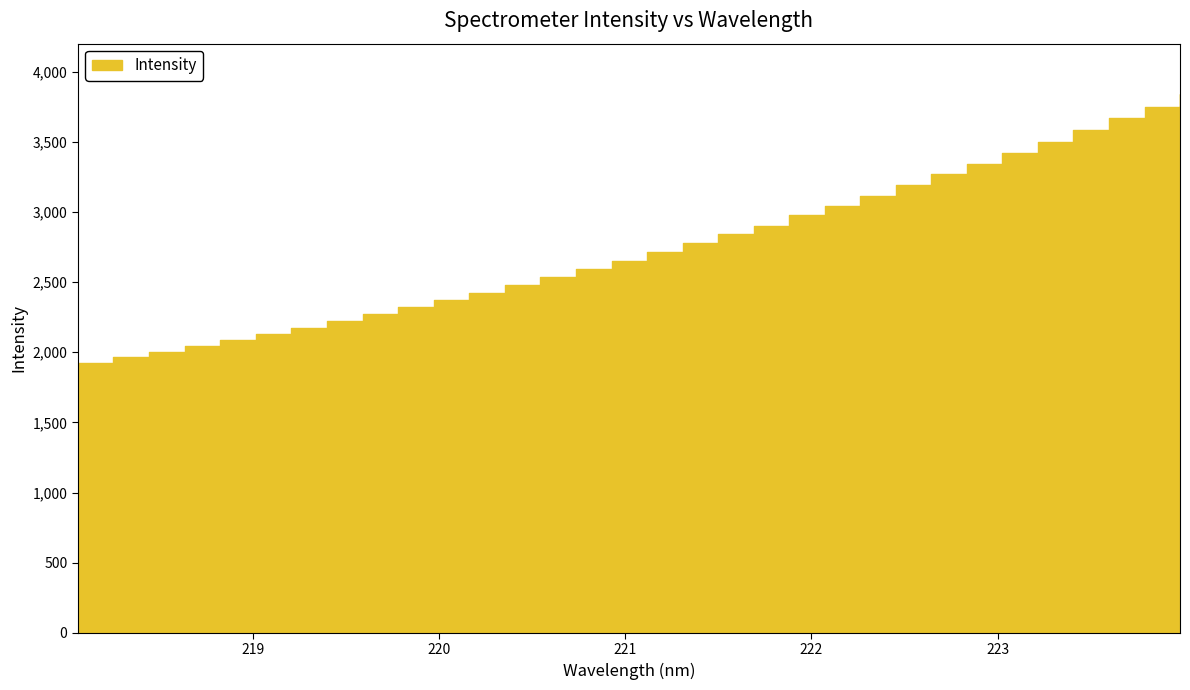

True or false: there are more than 0 points higher than both neighbors.

False